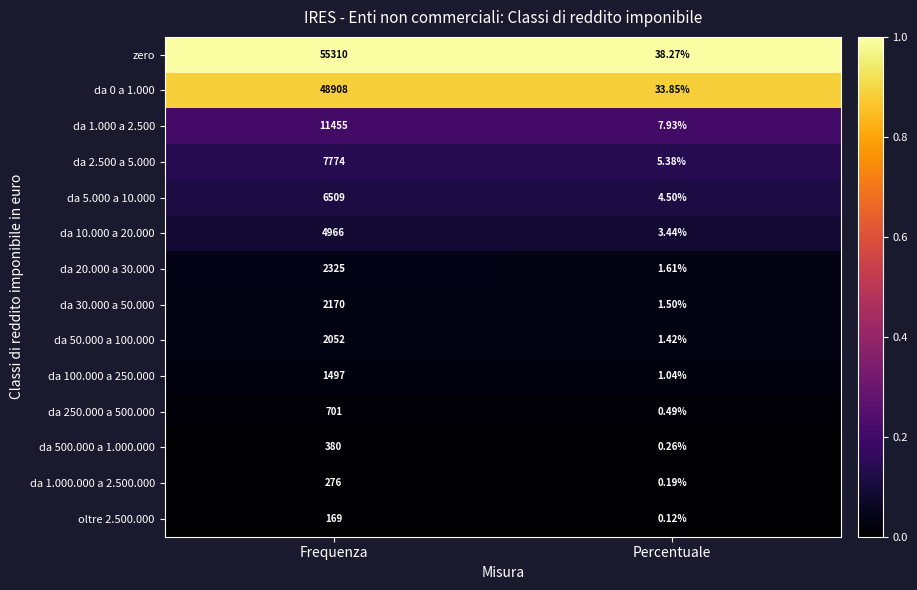

Count the number of categories in the chart.

2